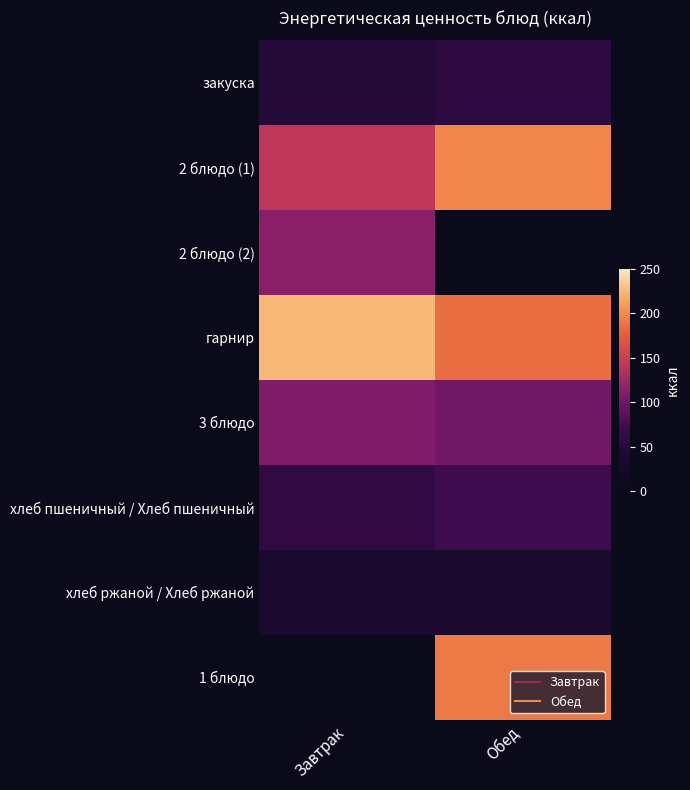

What is the greatest value displayed?

223.7